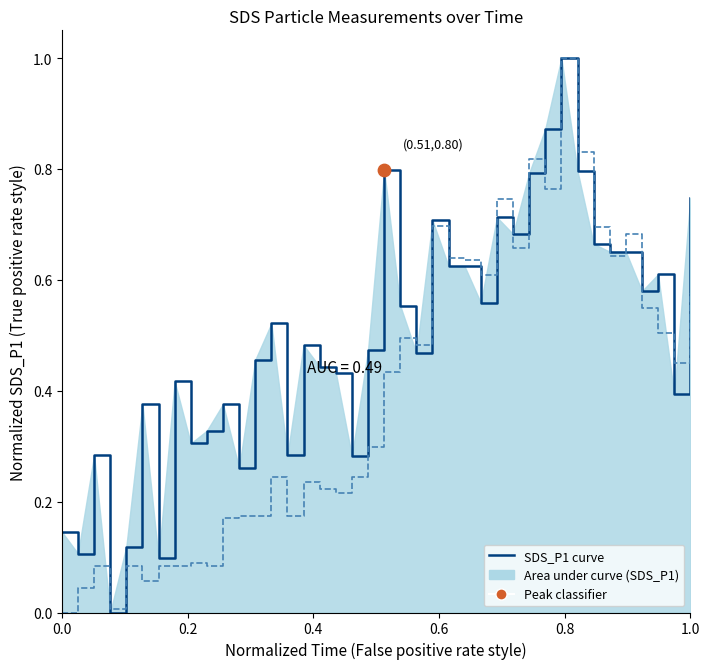

Which series reaches the minimum Y coordinate?

SDS_P1 curve